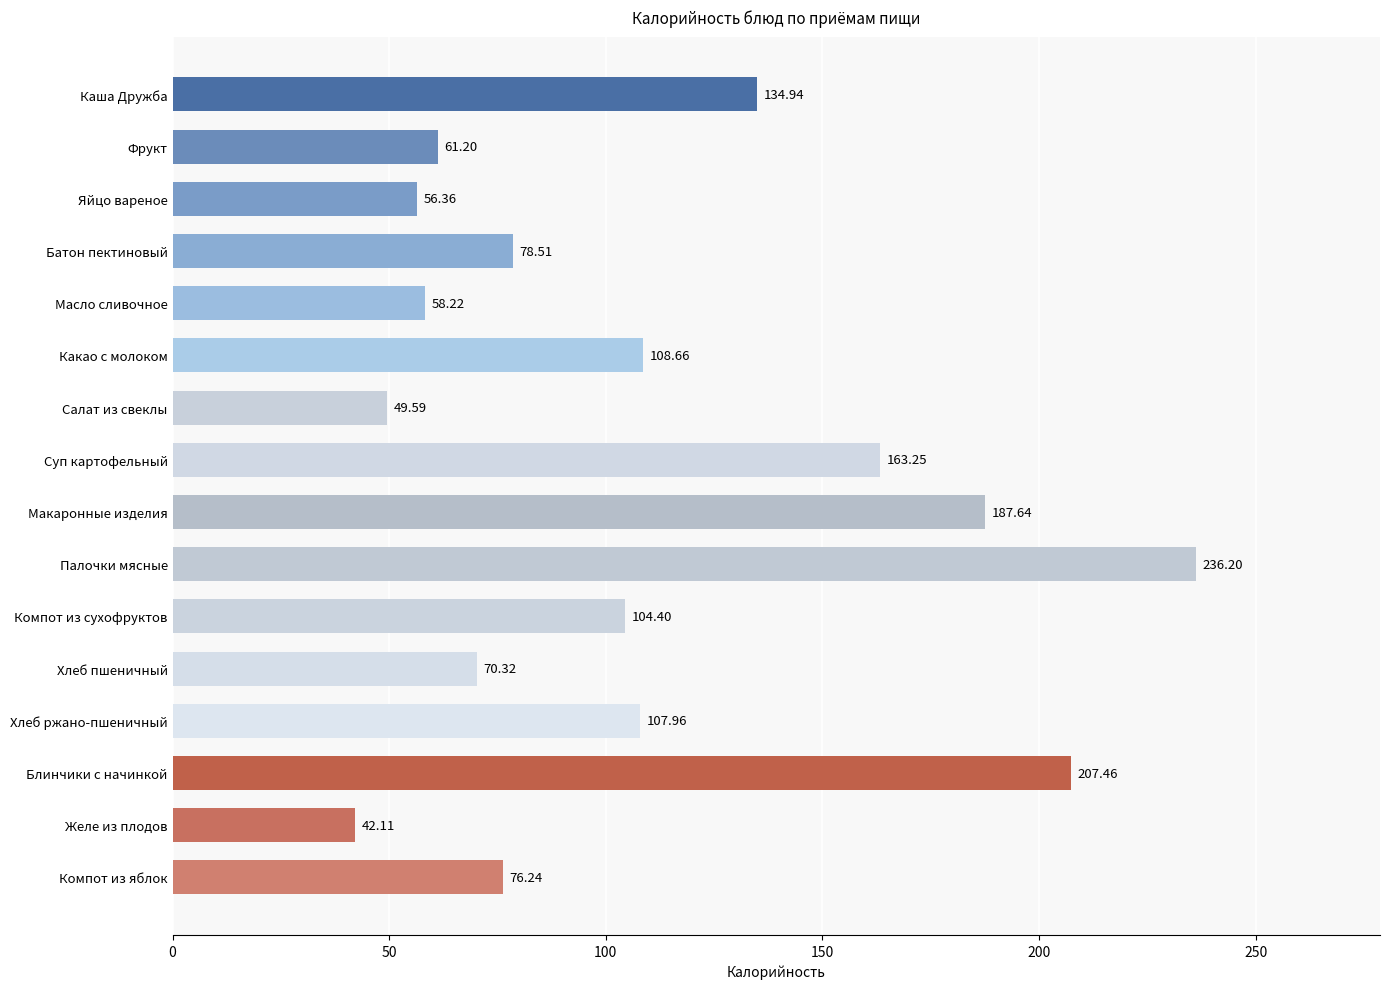

What is the change in value from Хлеб ржано-пшеничный to Блинчики с начинкой?

+99.5